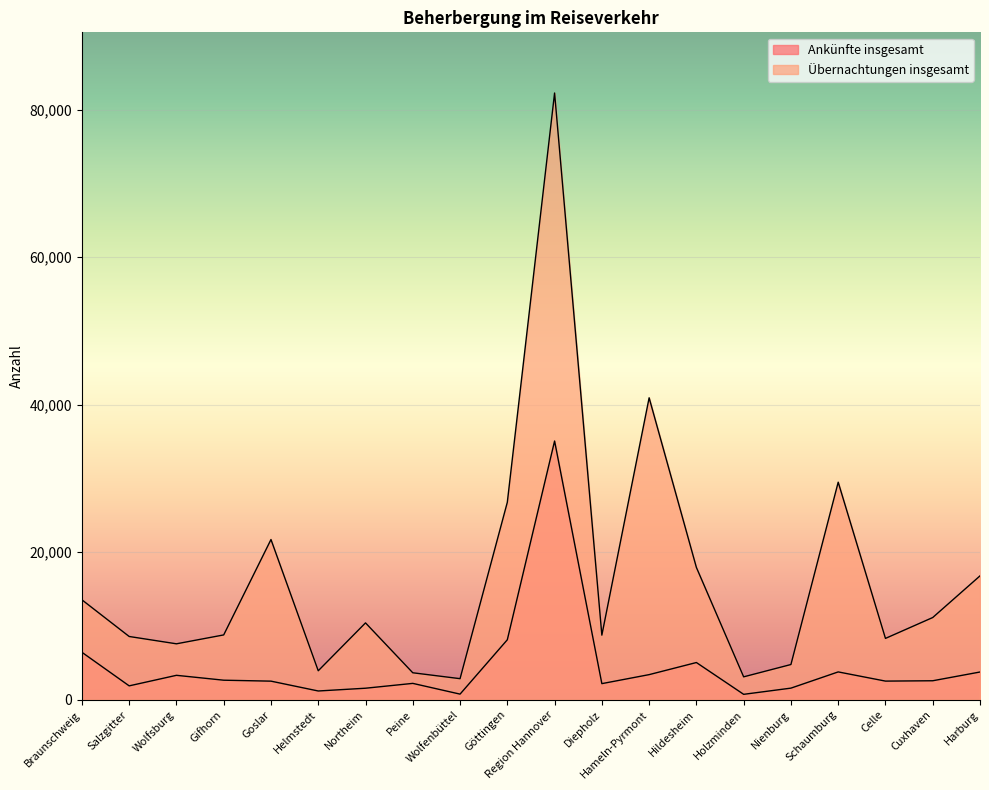

What is the total value across all series at Celle?

10842